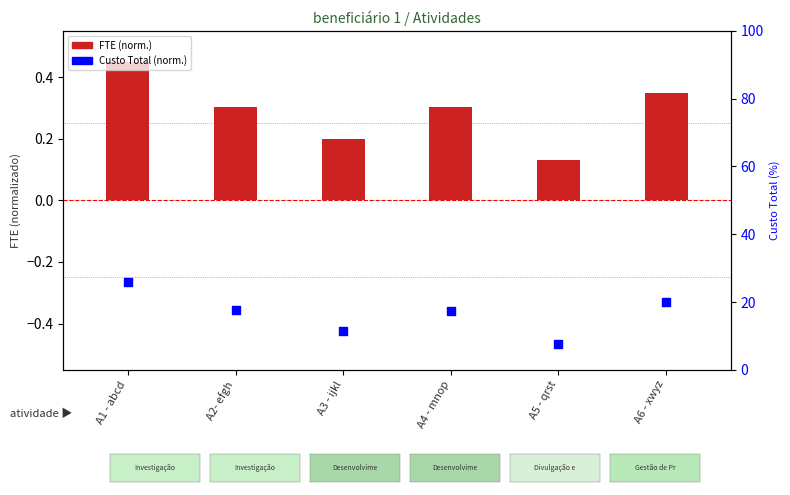

What is the change in value from A4 - mnop to A5 - qrst?

-9.8